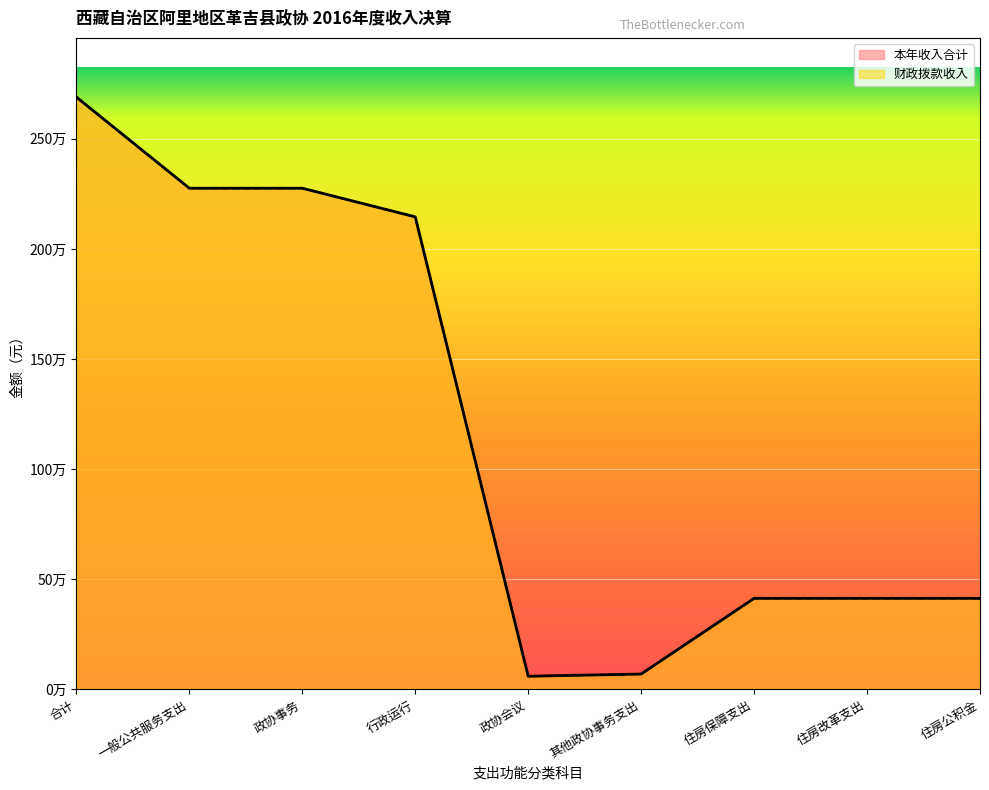

Which series has the widest spread of values?

本年收入合计